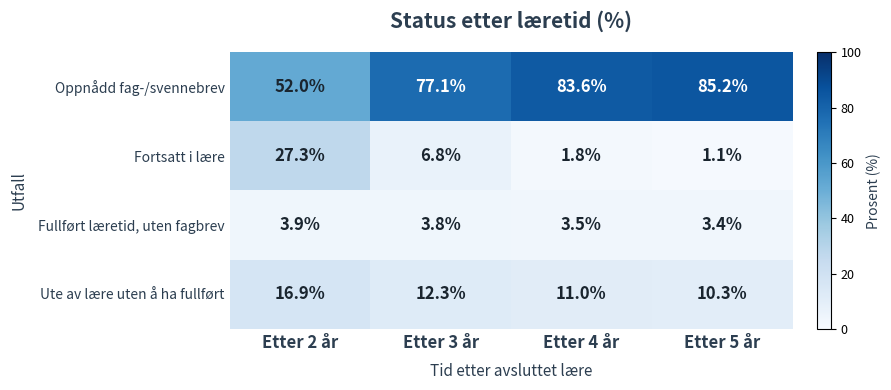

Reading left to right, extract all data points from this chart.

Oppnådd fag-/svennebrev: 52.0	77.1	83.6	85.2
Fortsatt i lære: 27.3	6.8	1.8	1.1
Fullført læretid, uten fagbrev: 3.9	3.8	3.5	3.4
Ute av lære uten å ha fullført: 16.9	12.3	11.0	10.3